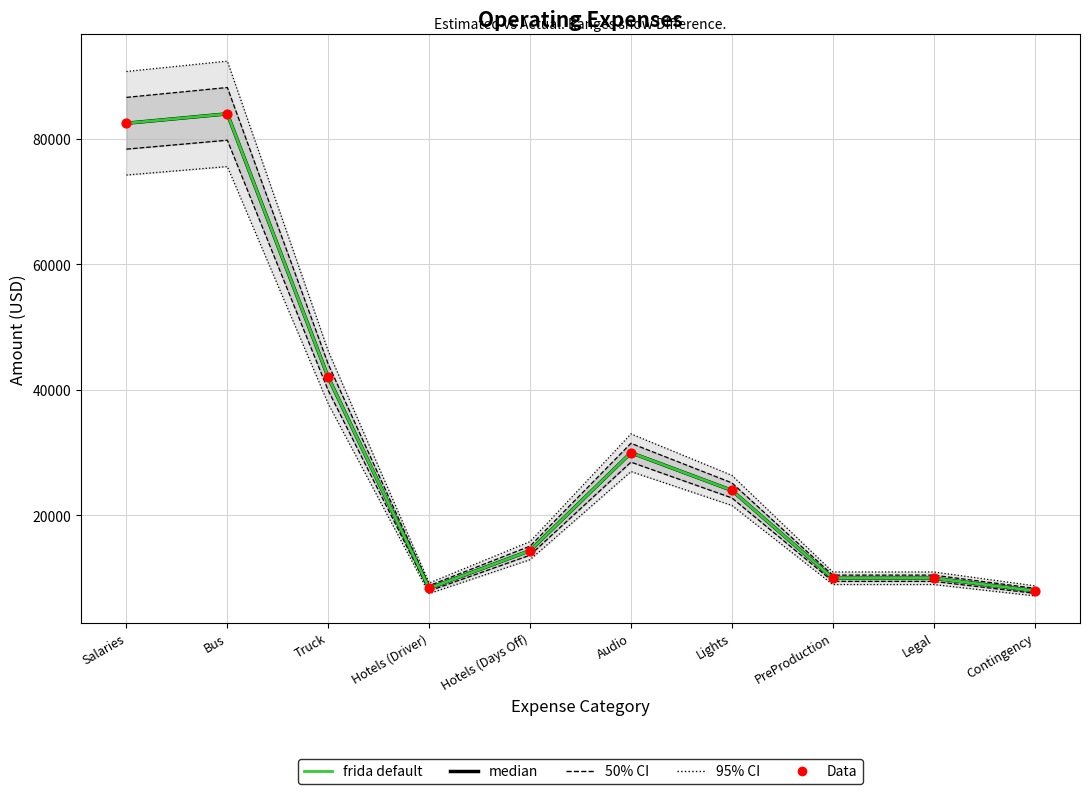

Which series reaches the minimum Y coordinate?

median